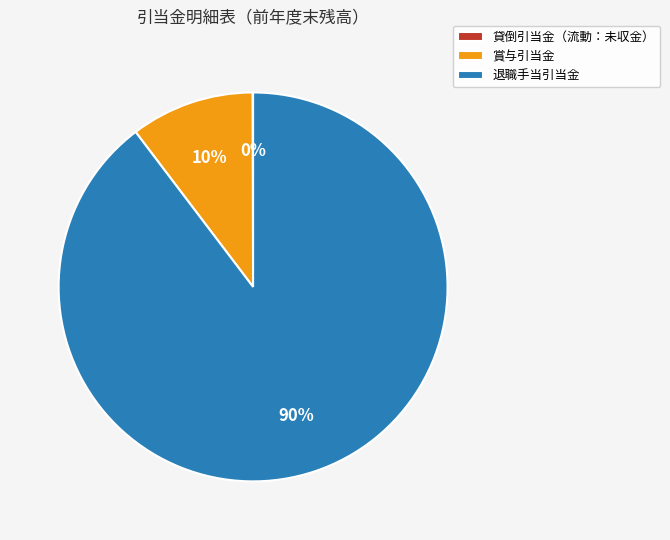

The 退職手当引当金 slice represents 95% of the pie. True or false?

False